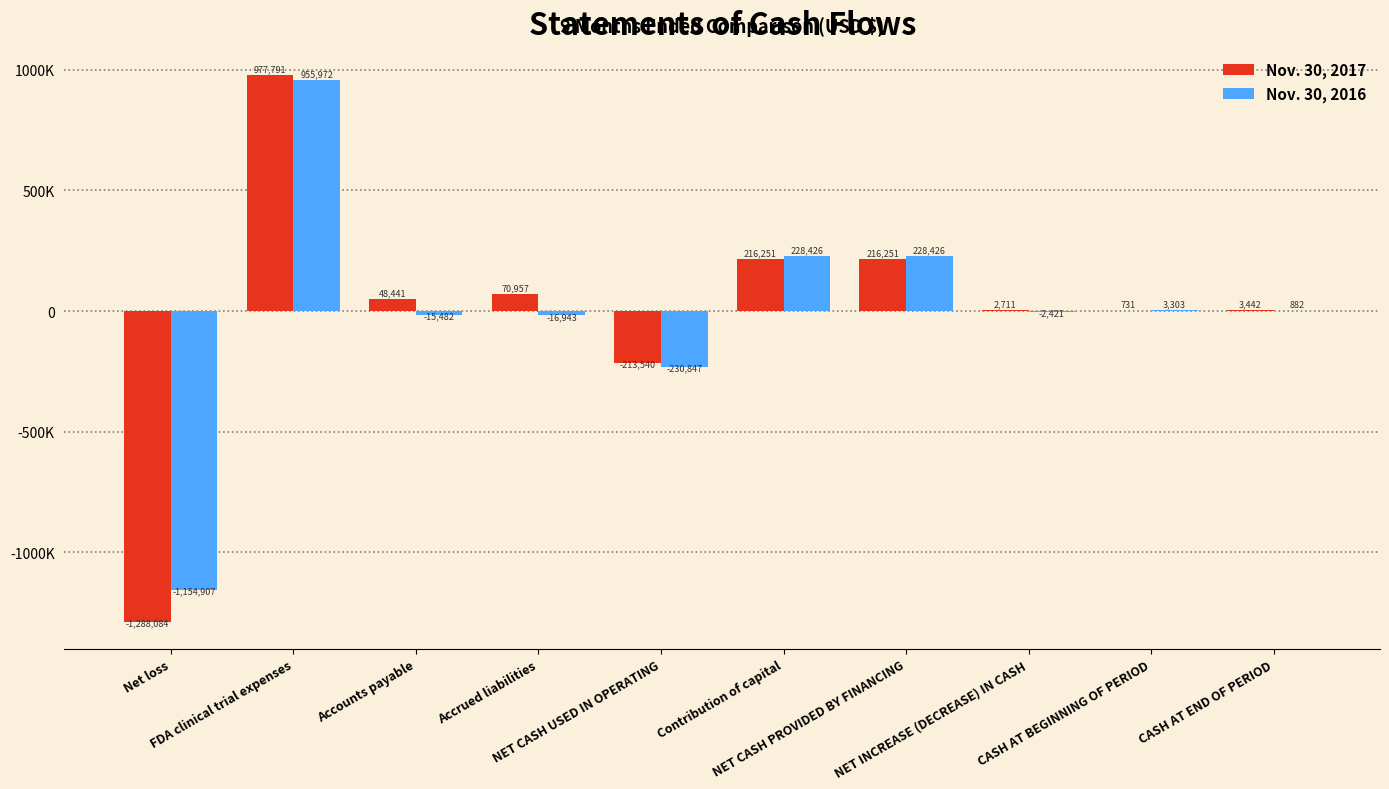

Reading right to left, list all the values displayed in this chart.

Nov. 30, 2017: 3442	731	2711	216251	216251	-213540	70957	48441	977791	-1288084
Nov. 30, 2016: 882	3303	-2421	228426	228426	-230847	-16943	-15482	955972	-1154907